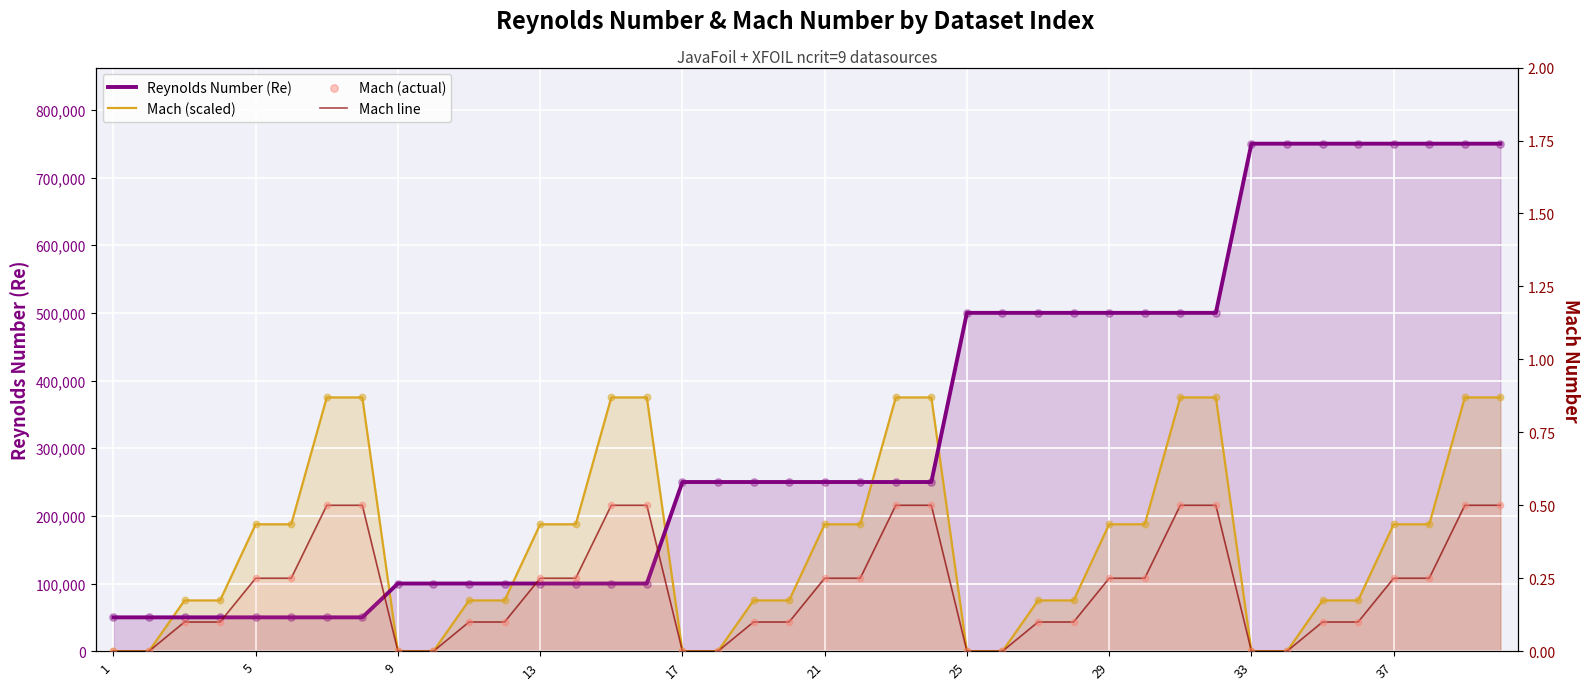

What is the total value across all series at 17?

237500.5